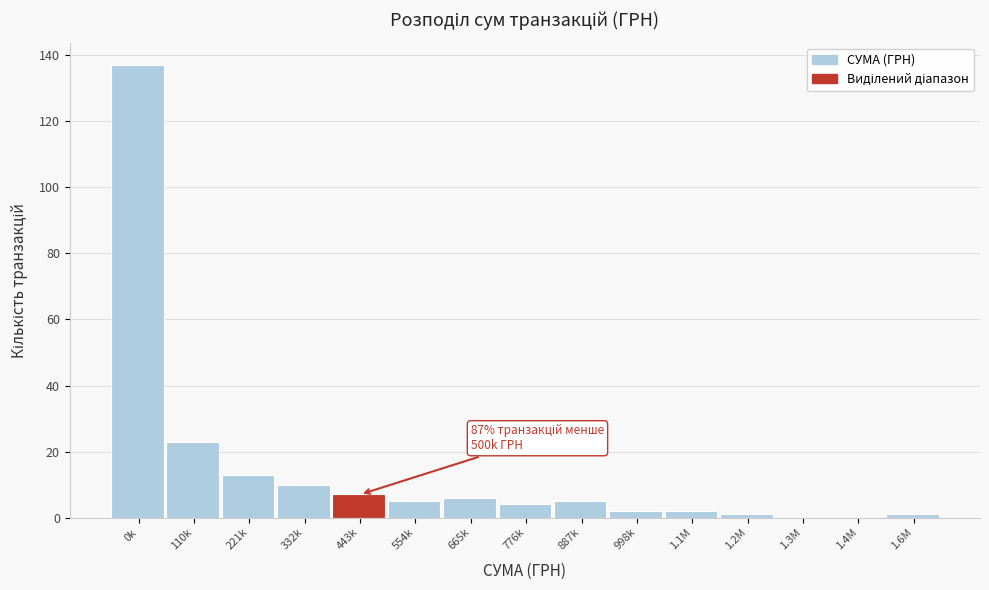

Reading right to left, list all the values displayed in this chart.

1.6M=1	1.4M=0	1.3M=0	1.2M=1	1.1M=2	998k=2	887k=5	776k=4	665k=6	554k=5	443k=7	332k=10	221k=13	110k=23	0k=137